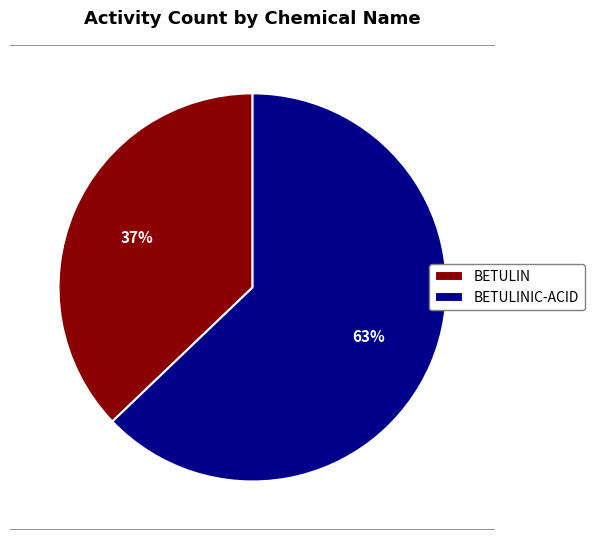

What is the largest slice in the pie chart?

BETULINIC-ACID